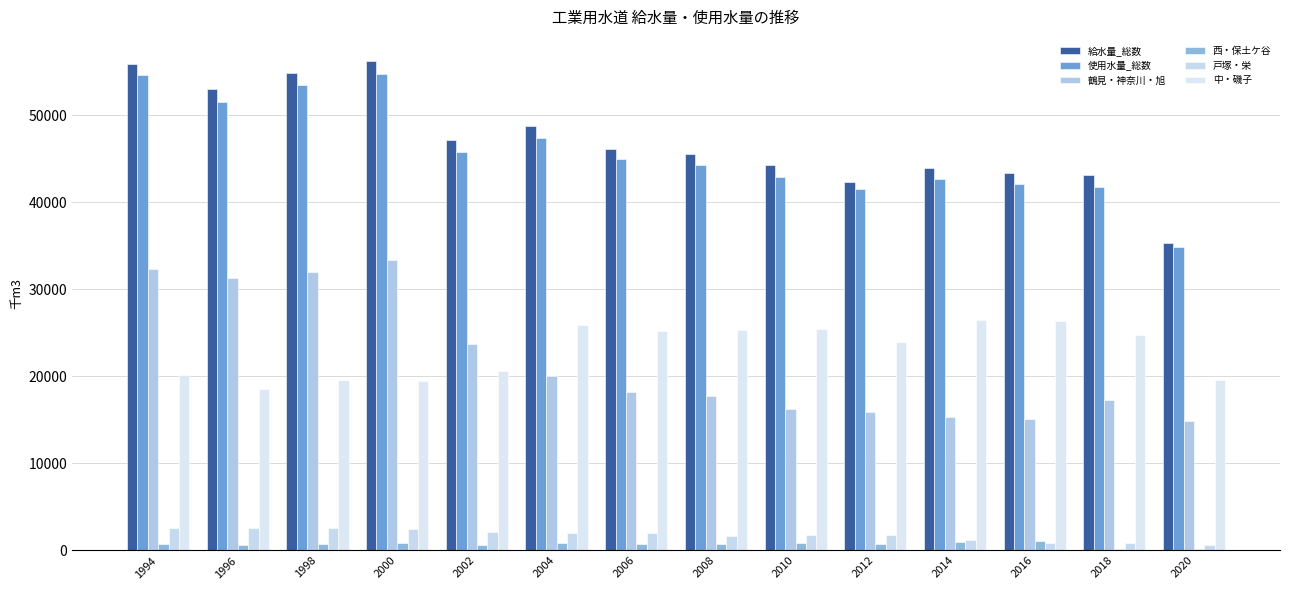

The 中・磯子 series shows 26470.2 at 2014. True or false?

True